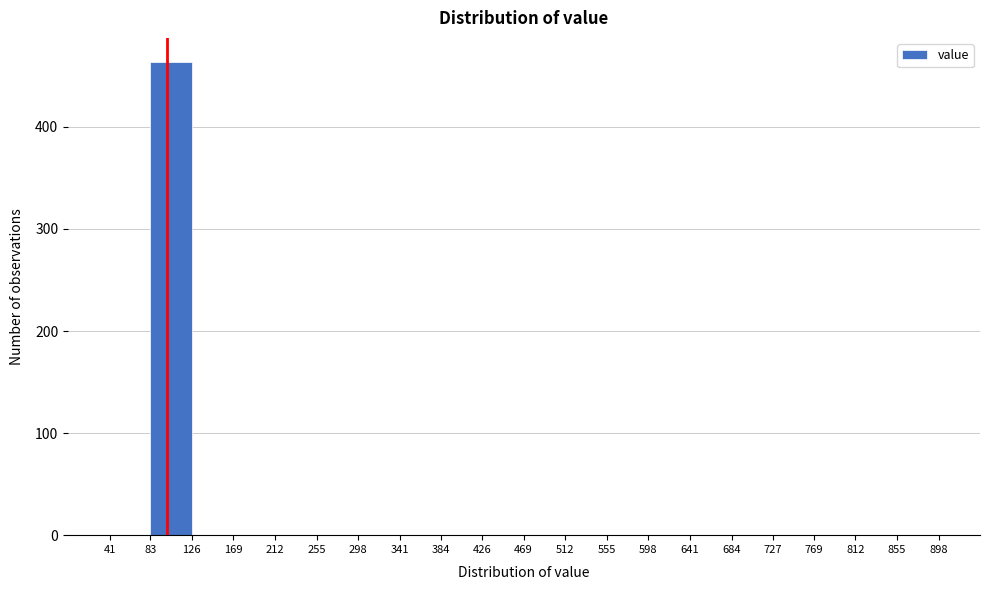

Which range on the x-axis has the tallest bar?

83 to 126